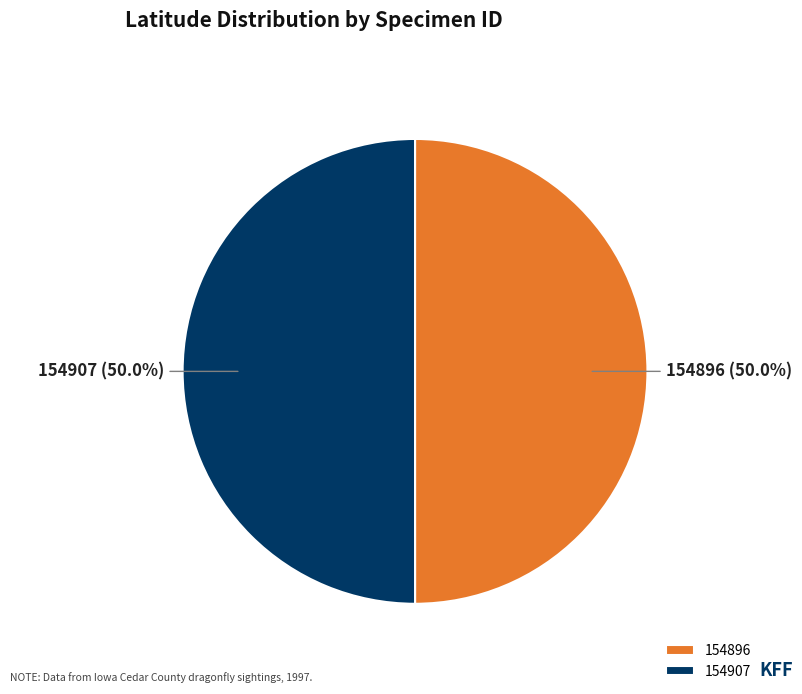

What is the total percentage of 154896 and 154907?

100.0%